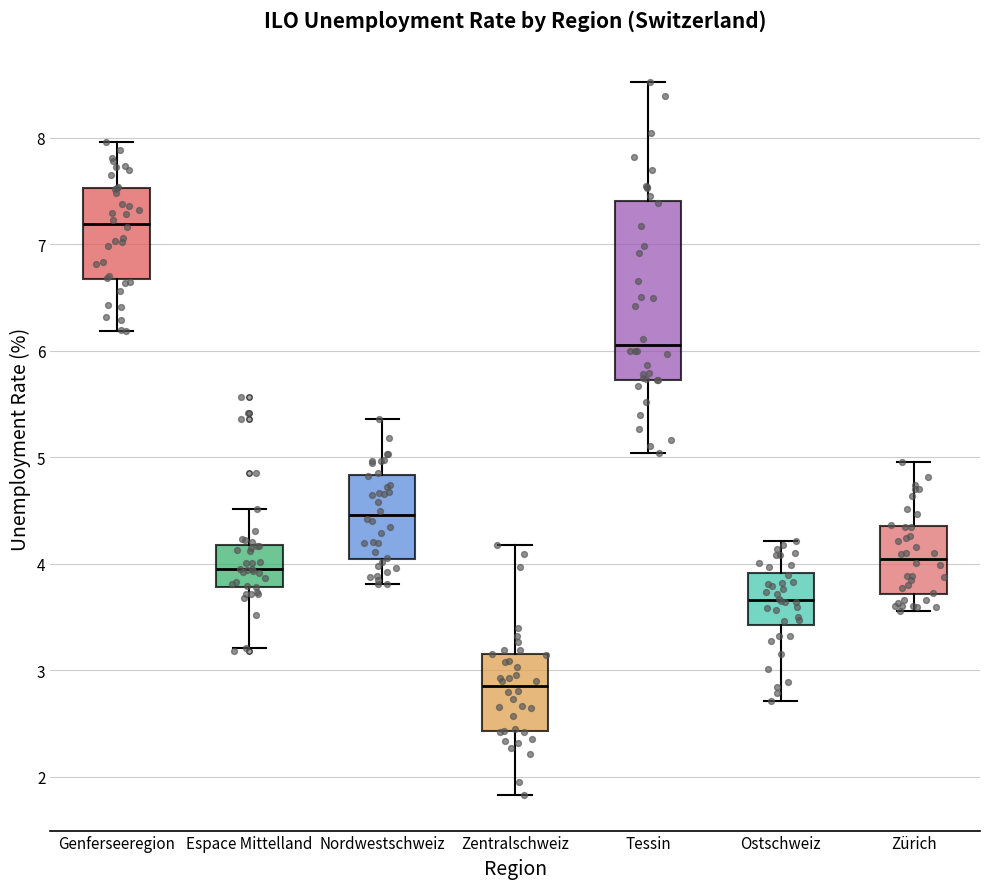

Comparing the boxes themselves (not the whiskers), which one is the tallest?

Tessin